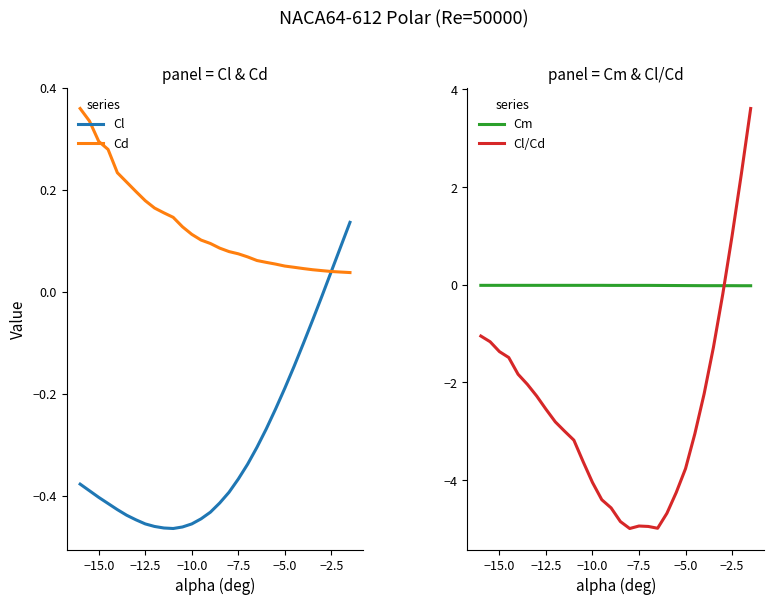

The Cl/Cd series shows -6.7 at −5.0. True or false?

False